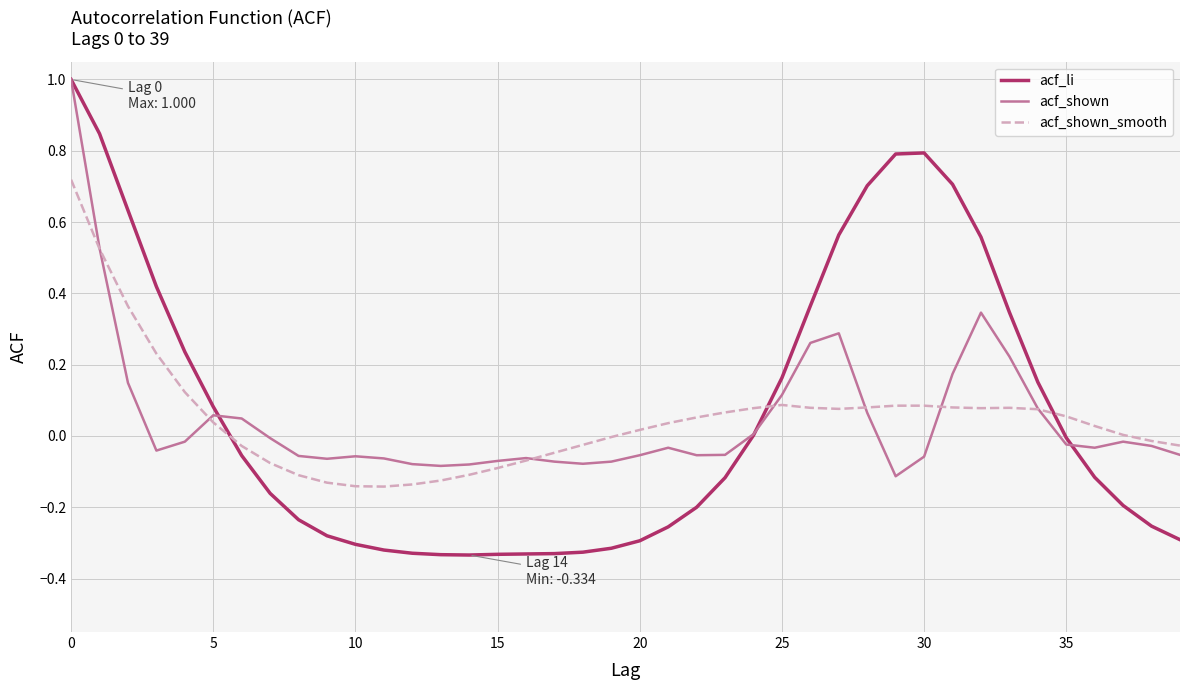

What is the maximum value shown in the chart?

1.0